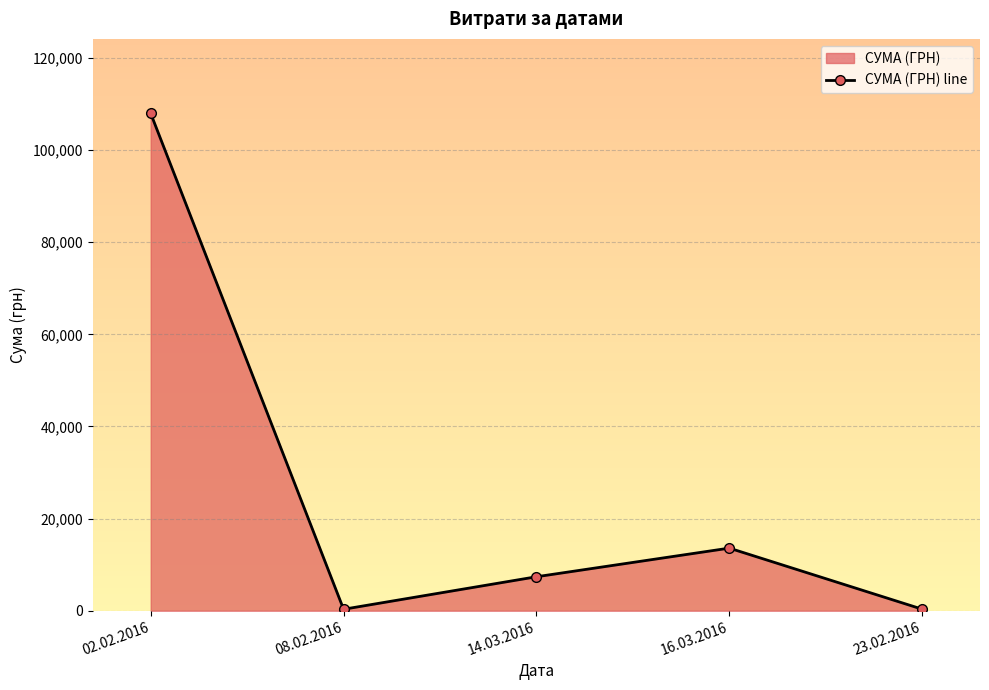

What is the change in value from 02.02.2016 to 23.02.2016?

-107609.5